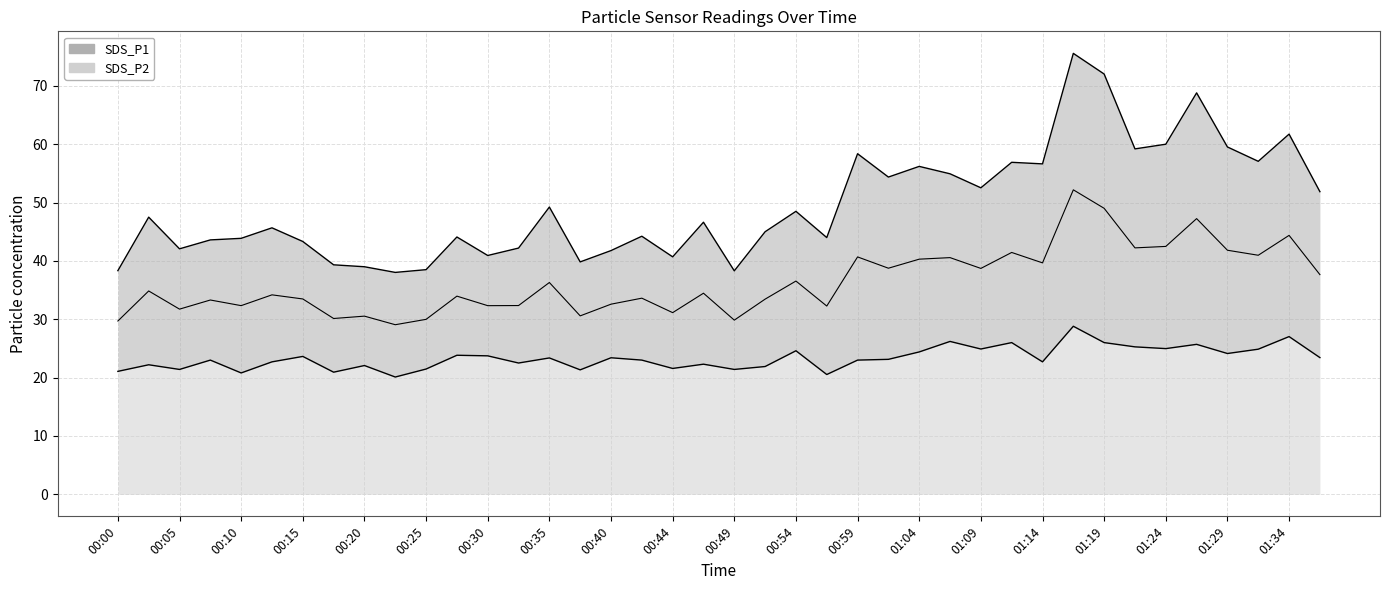

How many lines are shown in the chart?

2